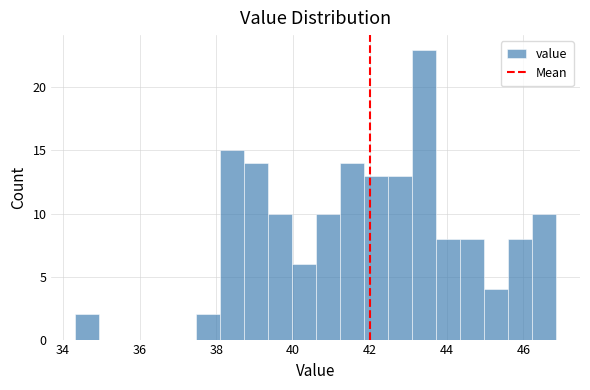

Read against the x-axis, roughly where is the centre of the tallest bar?

43.4